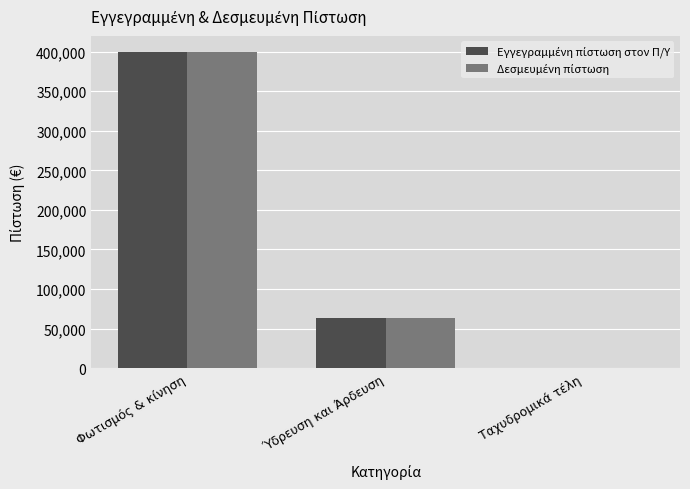

What is the difference between the second highest and minimum values in the Εγγεγραμμένη πίστωση στον Π/Υ series?

63500